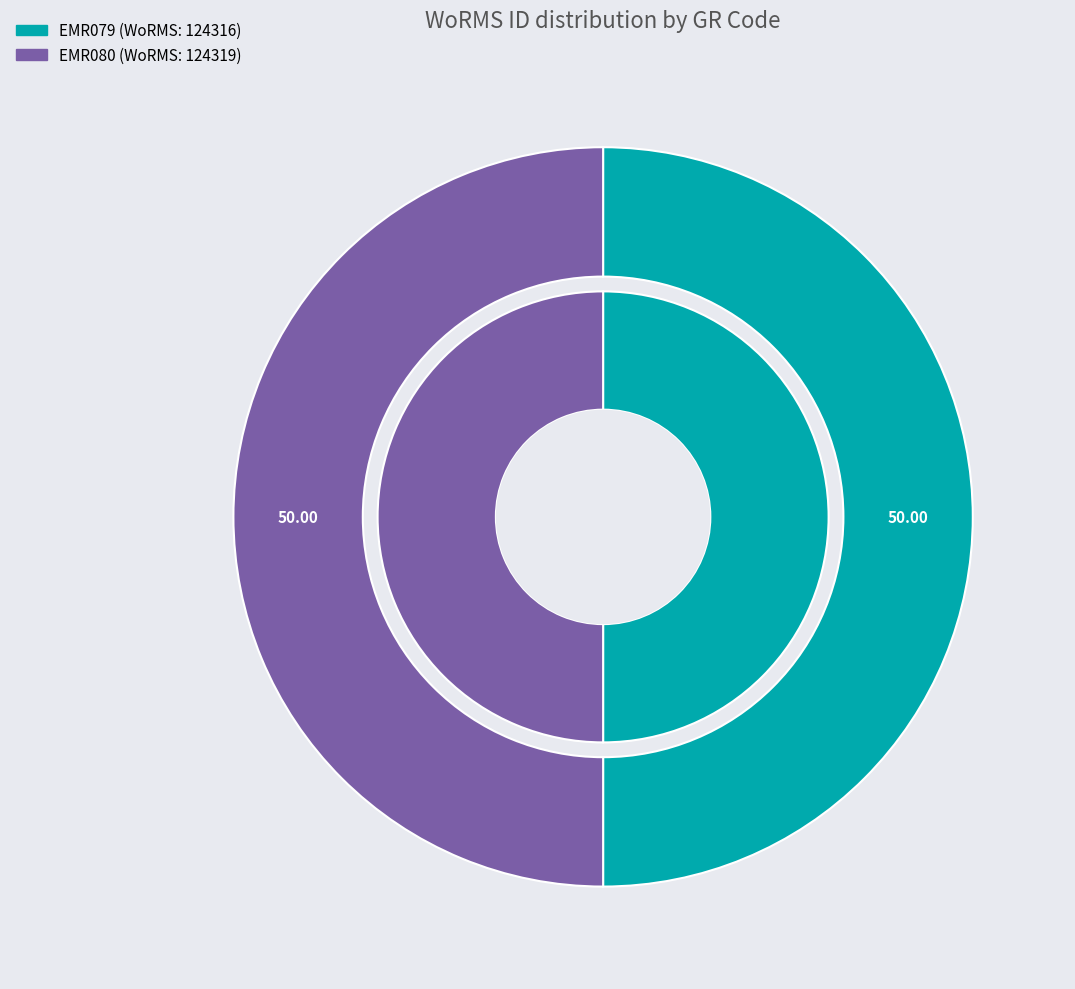

Count the number of slices in the pie.

2